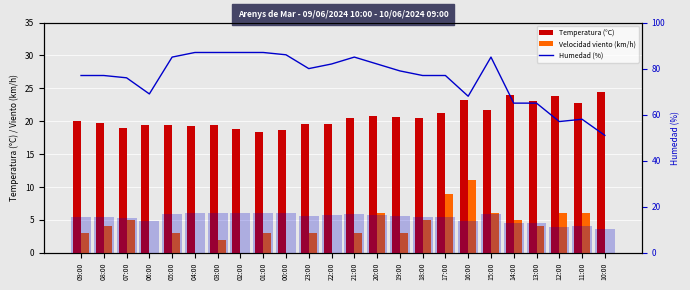

What value does the Humedad (%) series have at 14:00?

13.0